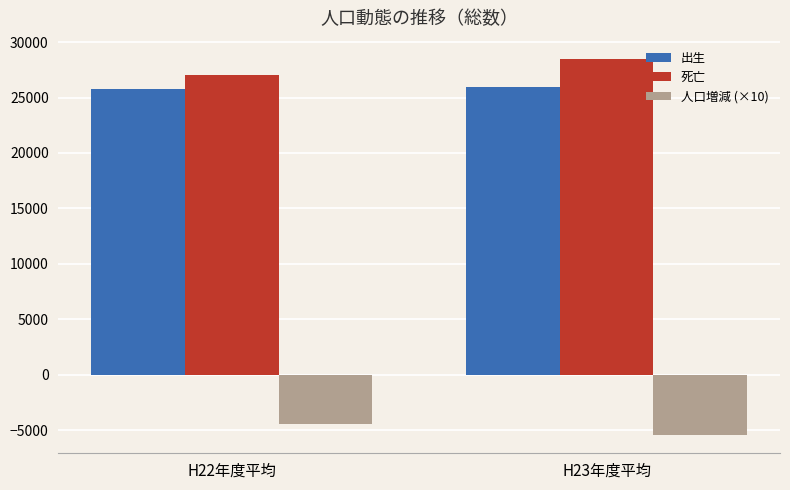

Rank the series by their maximum value, from lowest to highest.

人口増減 (×10), 出生, 死亡